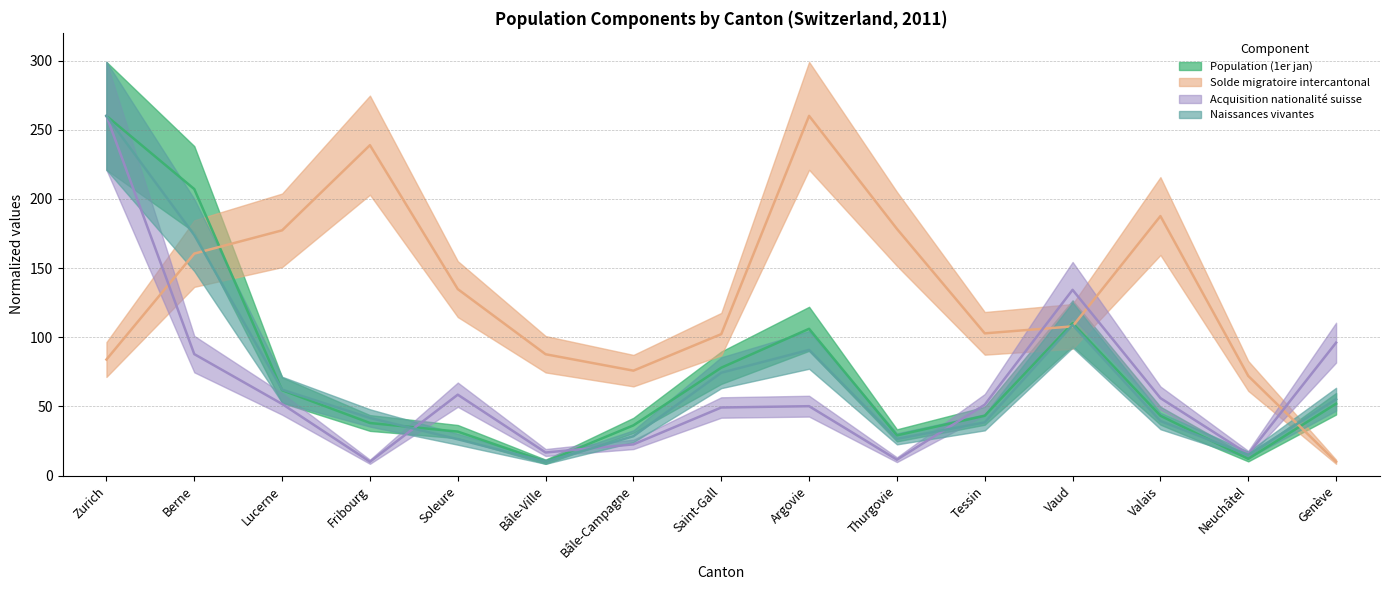

What is the highest value of the Solde migratoire intercantonal series?

260.0